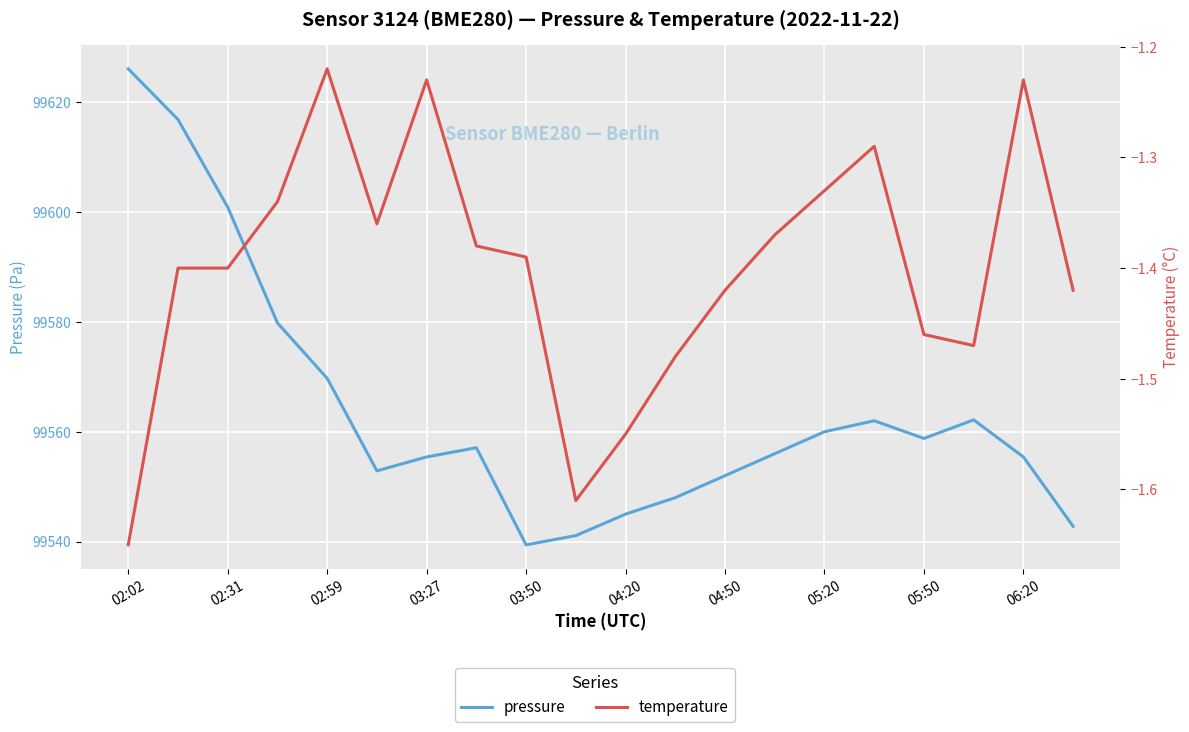

Is this an area chart (filled region under the line)?

No